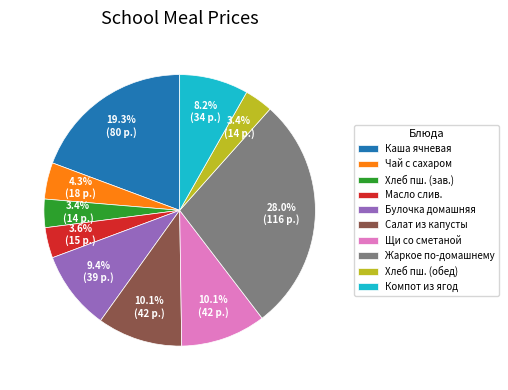

What is the ratio of the value at Хлеб пш. (обед) to the value at Хлеб пш. (зав.)?

1.0